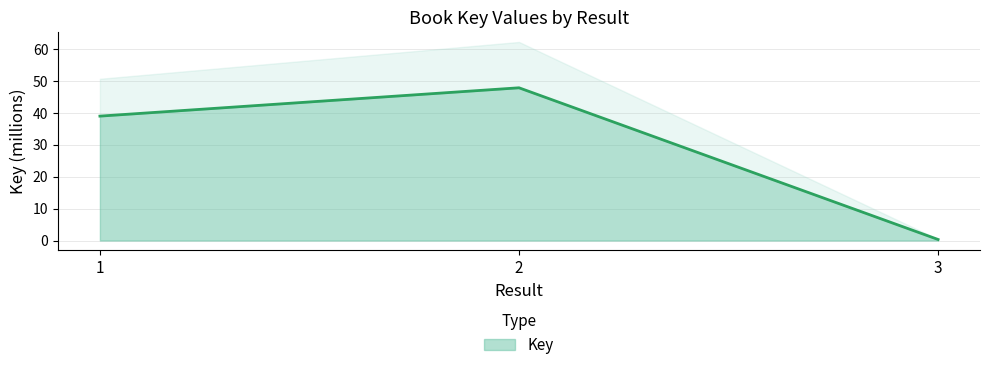

What is the sum of all values?

87.1